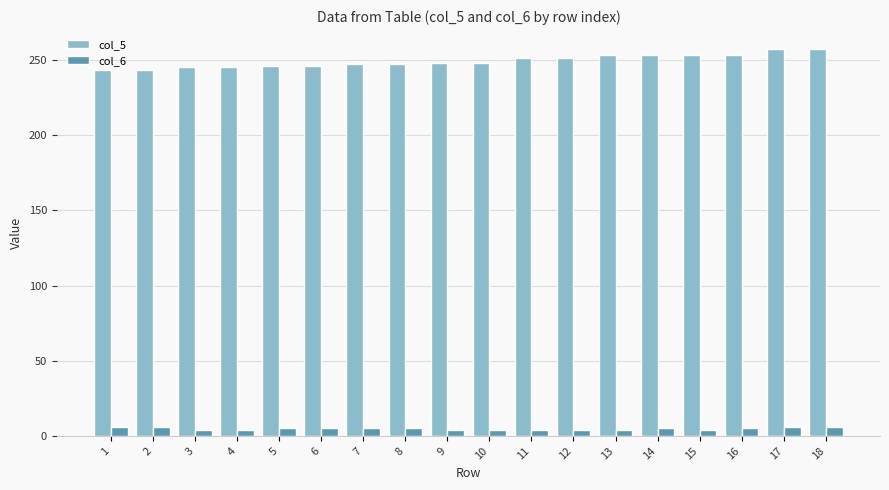

At 11, list the series in order from smallest to largest.

col_6, col_5